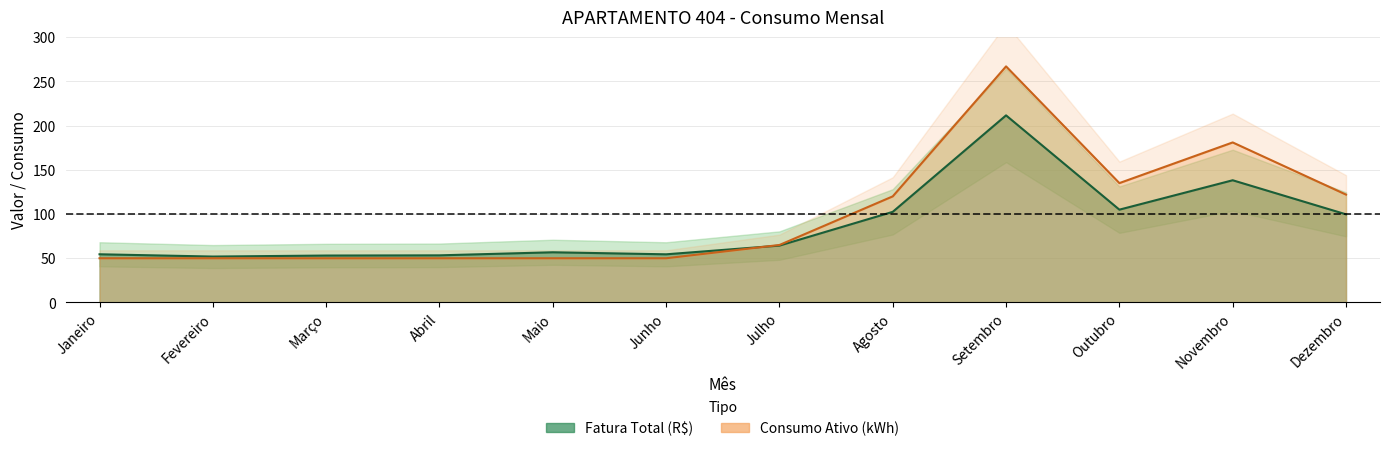

Which series has the largest range (max minus min)?

Consumo Ativo (kWh)